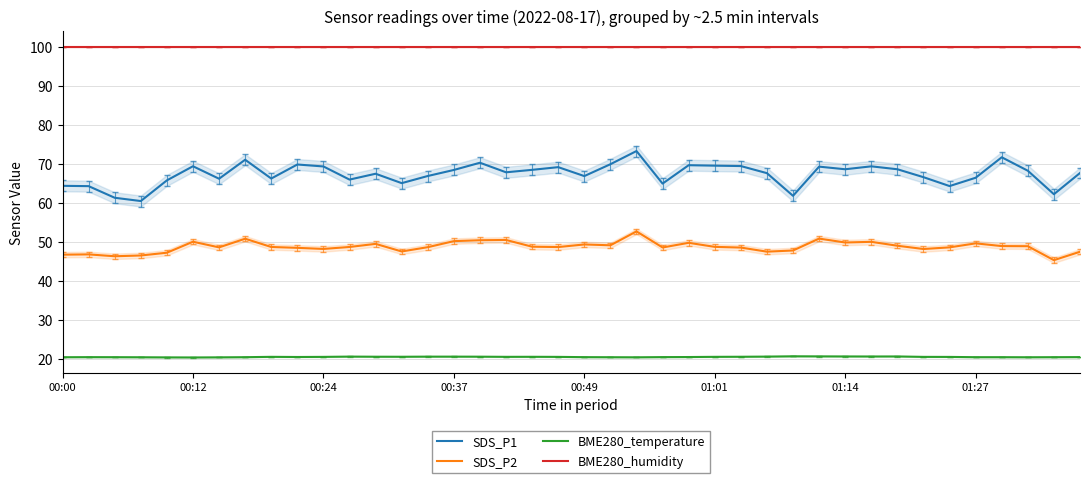

What is the label of the 17th point from the left?

16